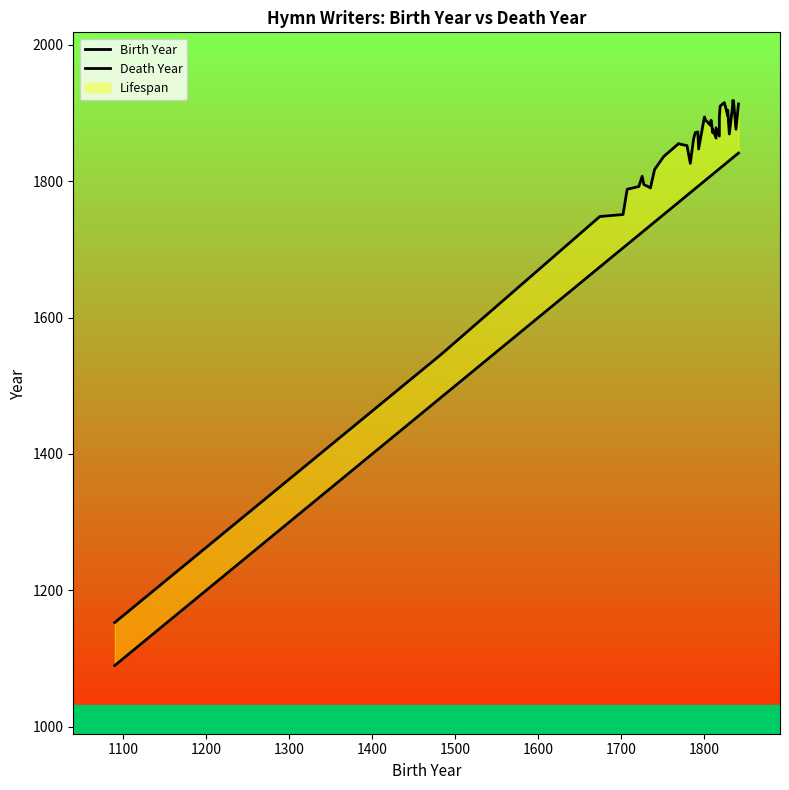

What is the value of the Death Year point at the 27th from the left?

1878